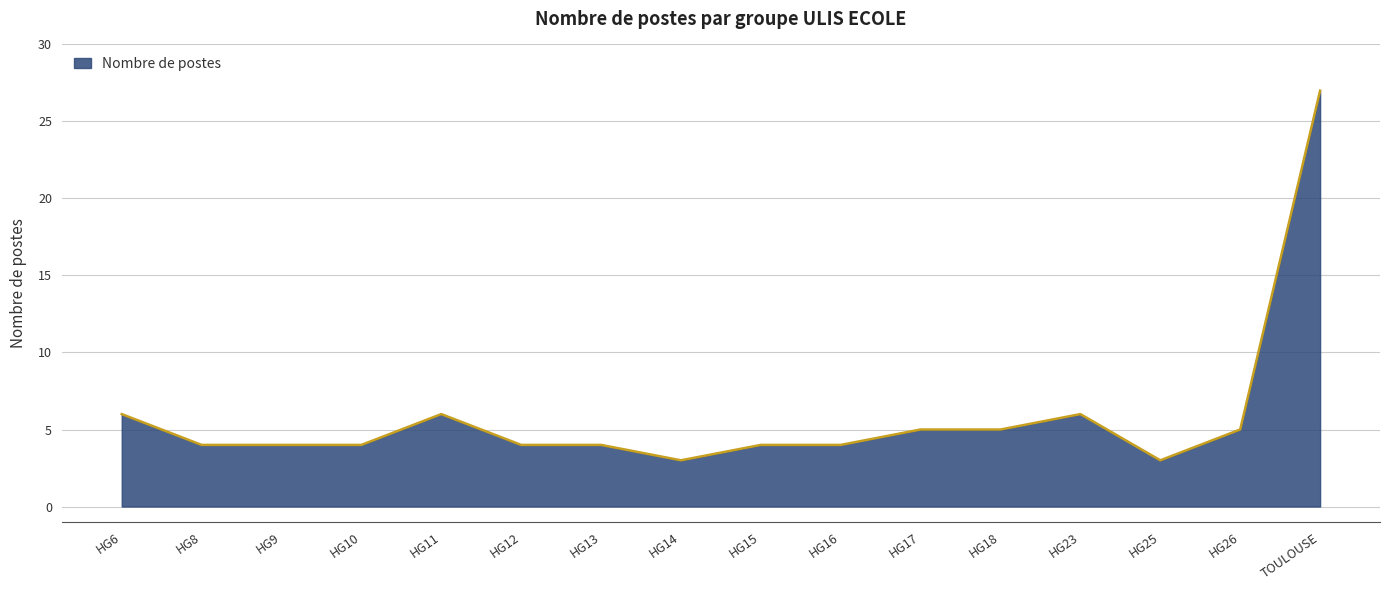

True or false: the data shows 3 at HG14.

True